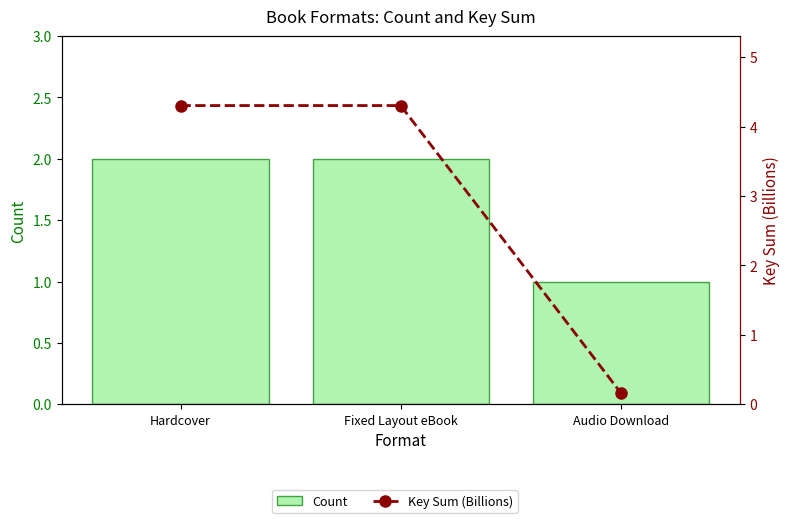

What is the label of the 1st bar from the right?

Audio Download